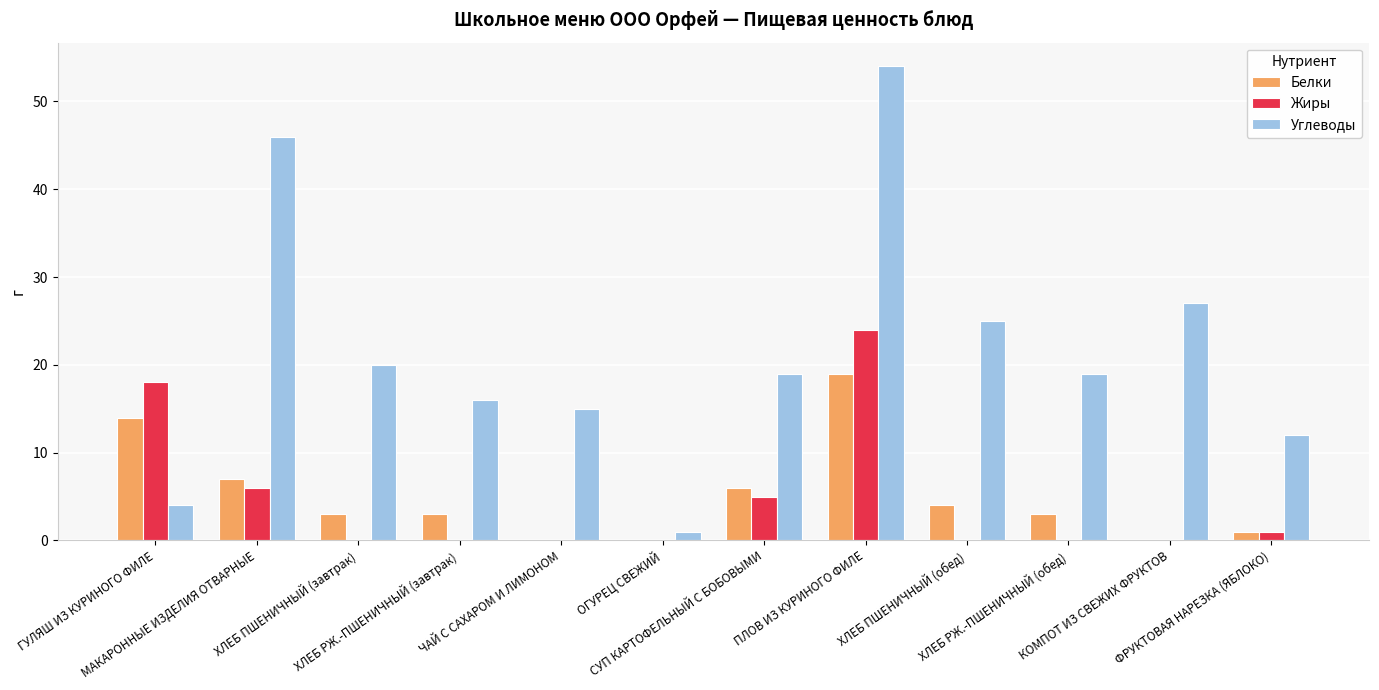

Which series has the largest total across all categories?

Углеводы